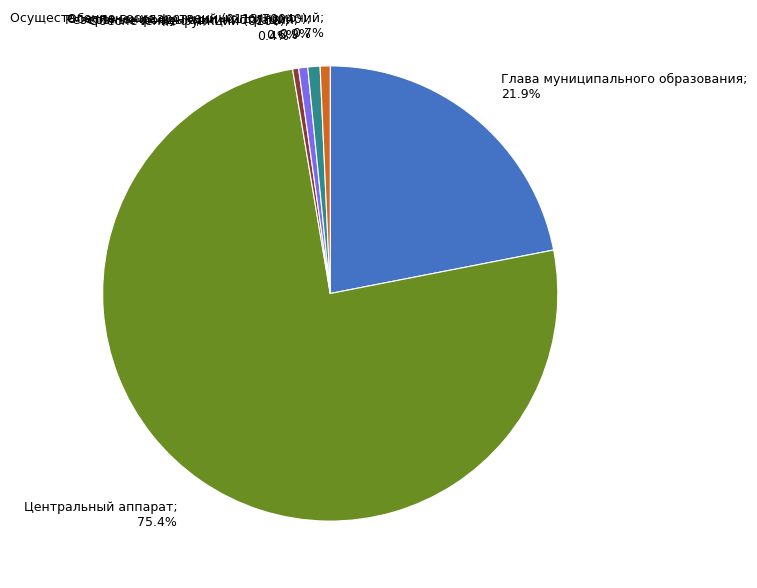

Count the number of slices in the pie.

6